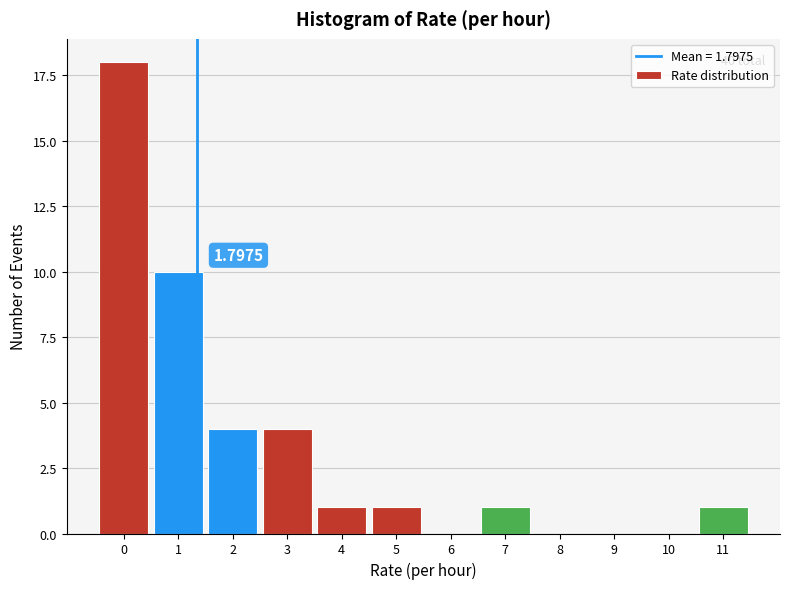

What is the change in value from 0 to 11?

-17